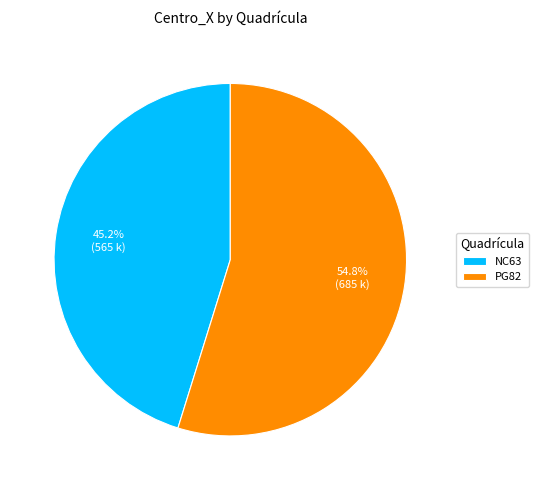

To the nearest percent, what portion does NC63 represent?

45%